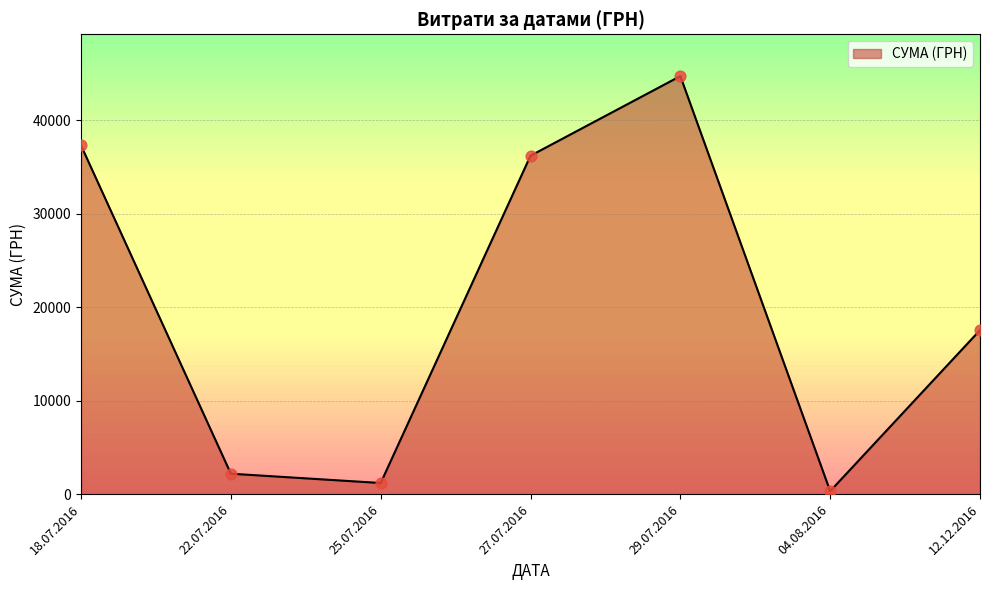

Approximately how many times larger is the value at 18.07.2016 compared to 27.07.2016?

1.0